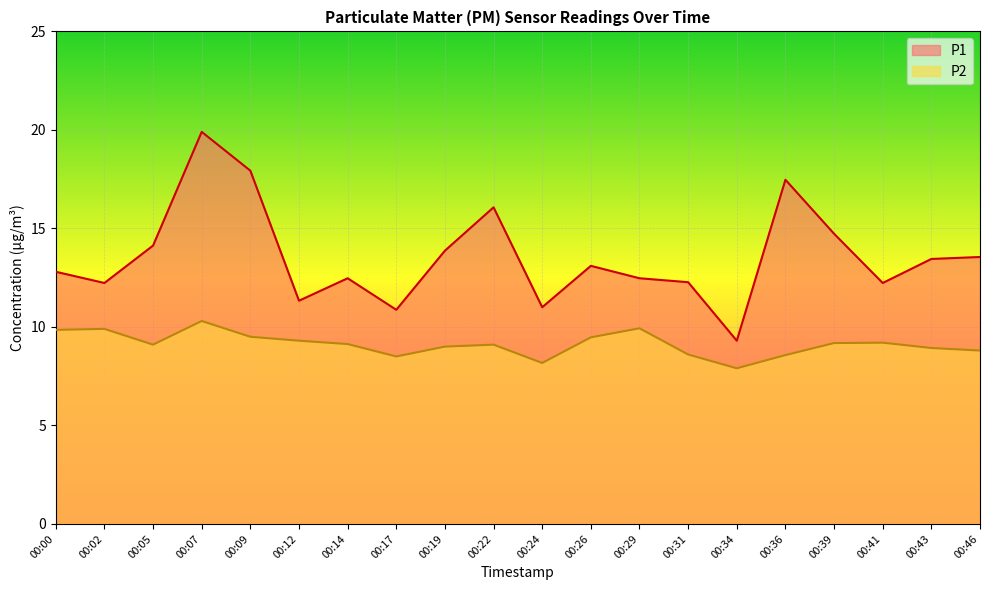

Where is the first local minimum for P2?

00:05